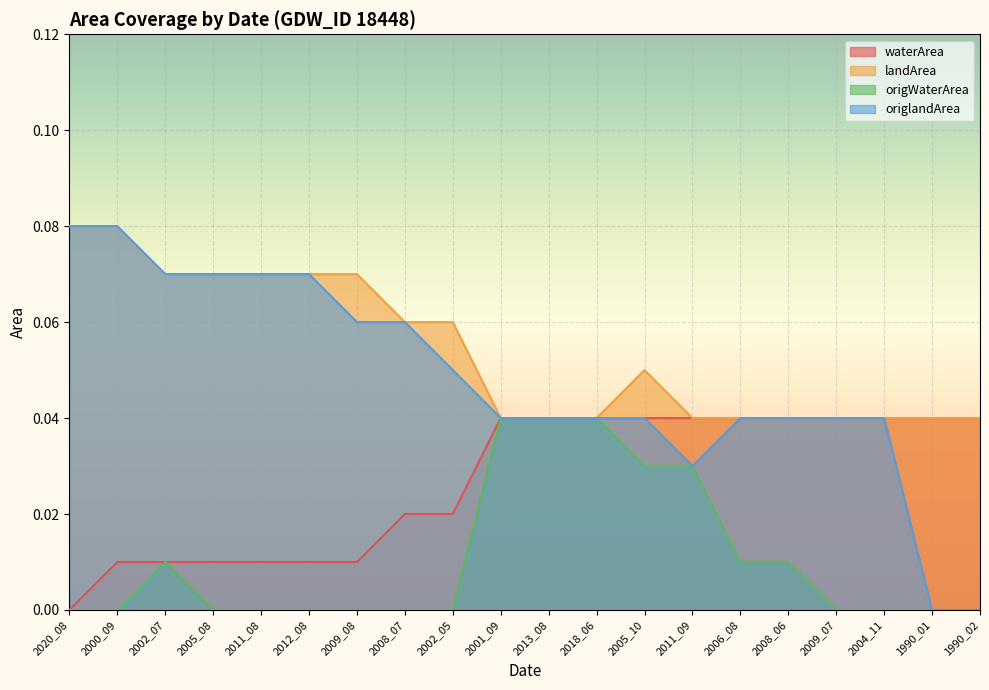

At which category does origlandArea reach its first local valley?

2011_09